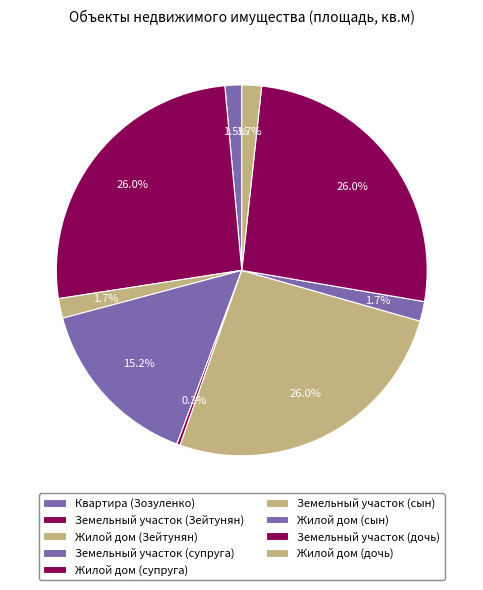

How many slices are in this pie chart?

9